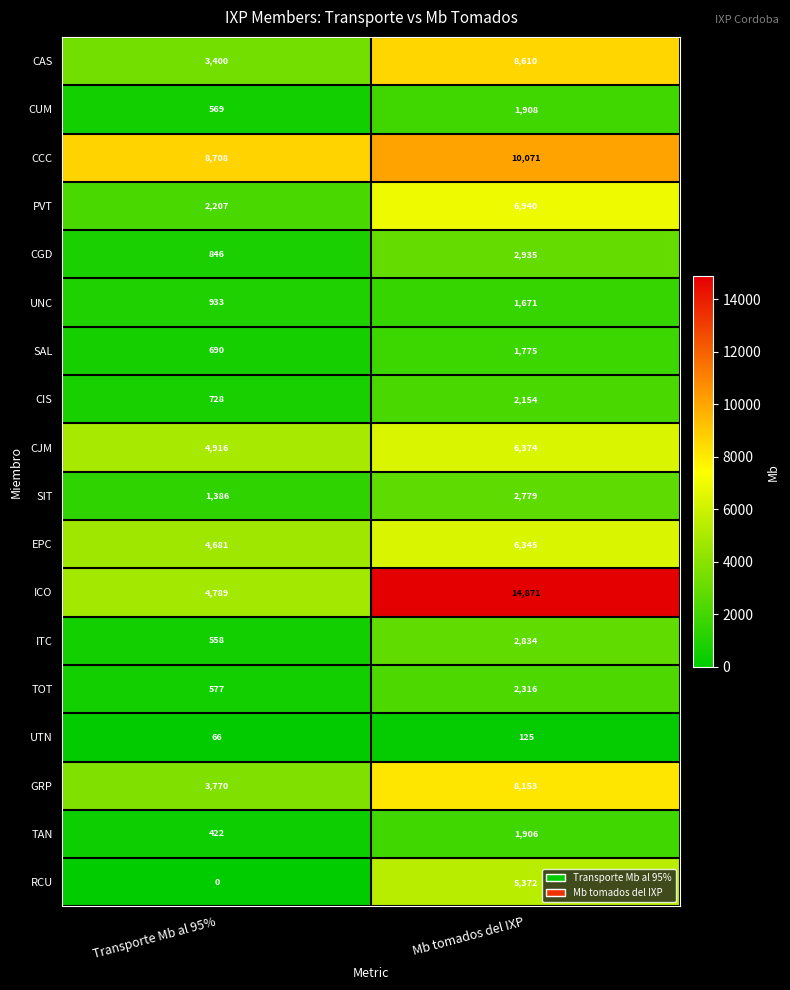

The ICO series shows 14871 at Mb tomados del IXP. True or false?

True